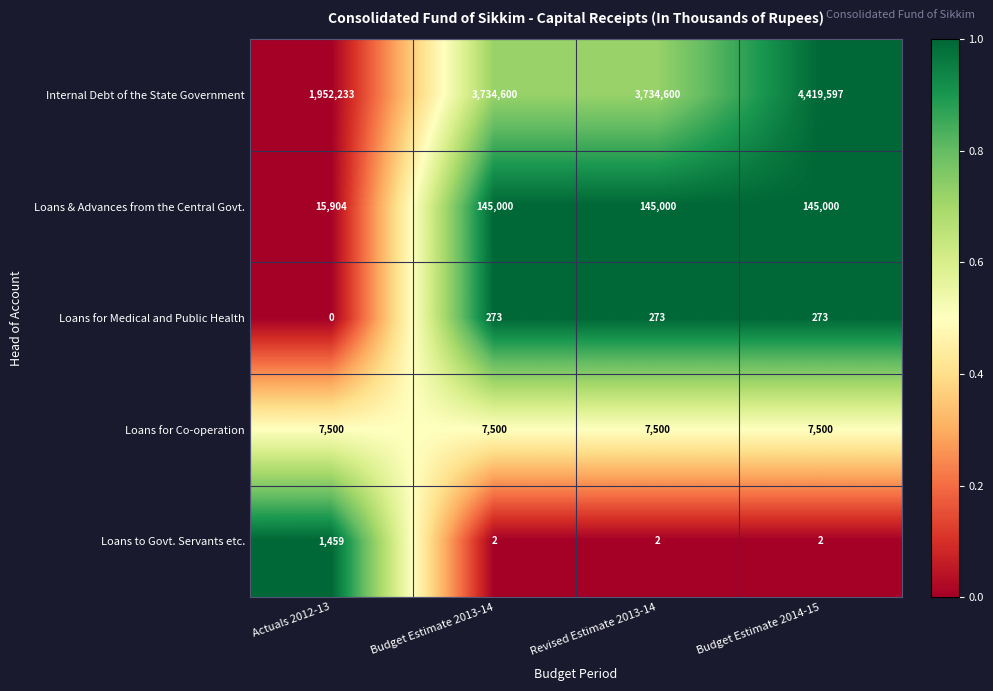

At how many categories does at least one series exceed 1614629?

4